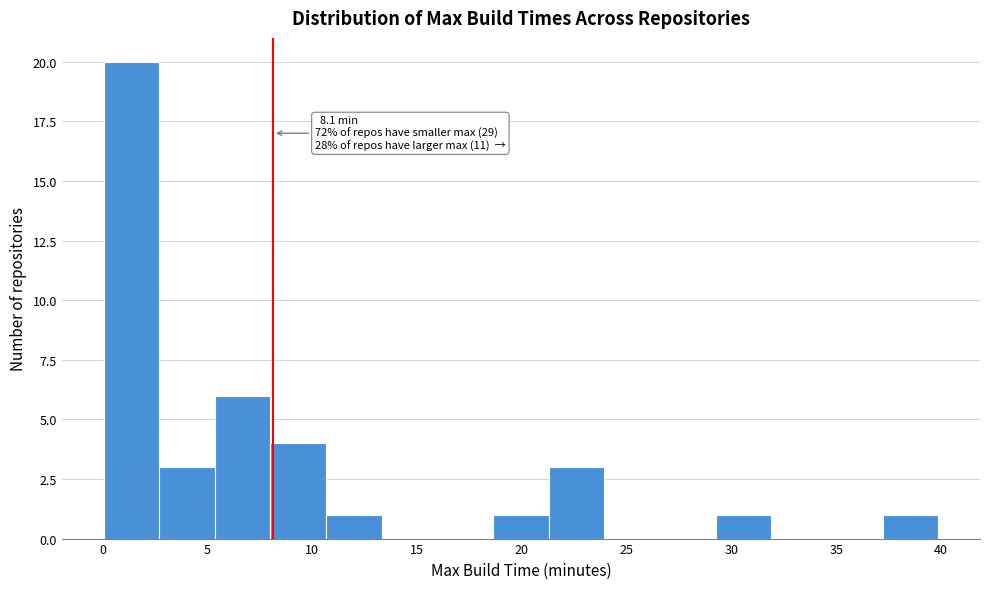

Which range on the x-axis has the tallest bar?

0.0 to 2.5